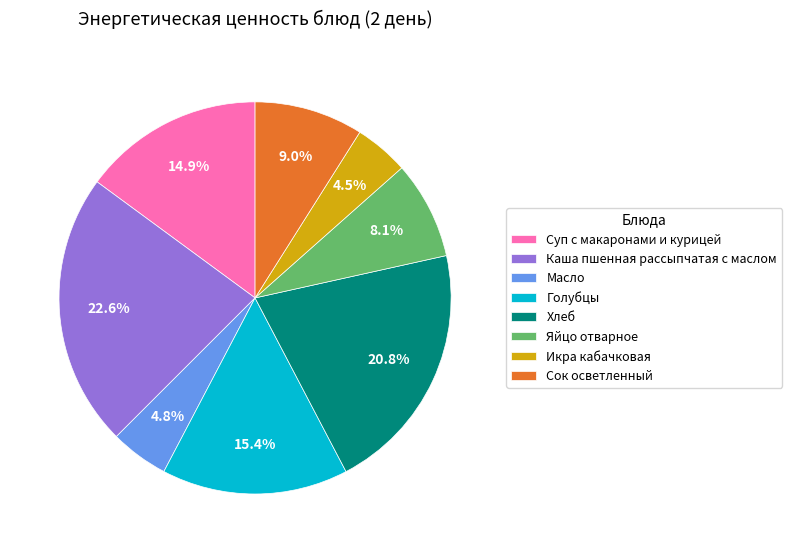

What percentage is NOT represented by Яйцо отварное?

91.9%